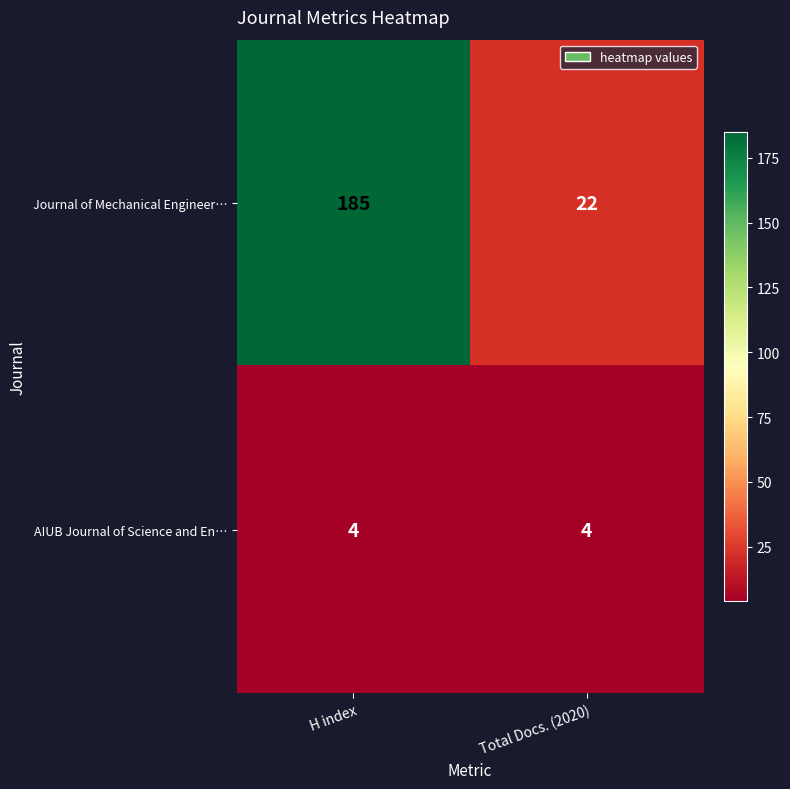

What is the approximate value of AIUB Journal of Science and En… at H index?

4